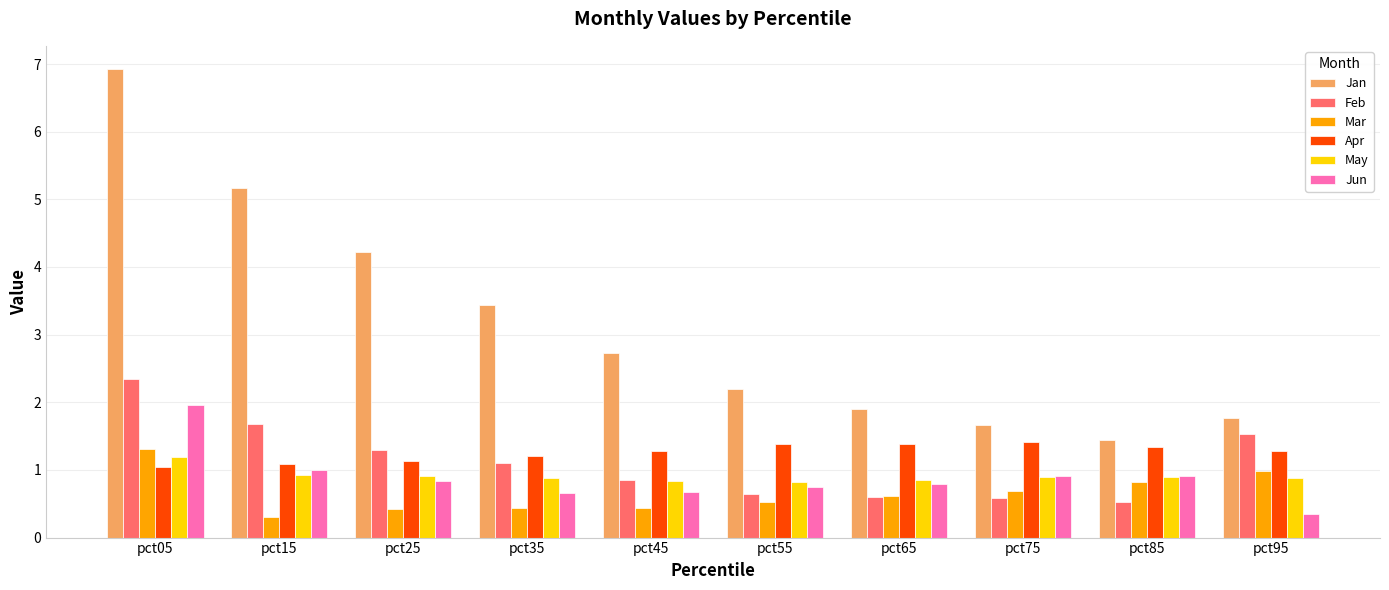

Is it true that Mar equals 0.4 at pct25?

True